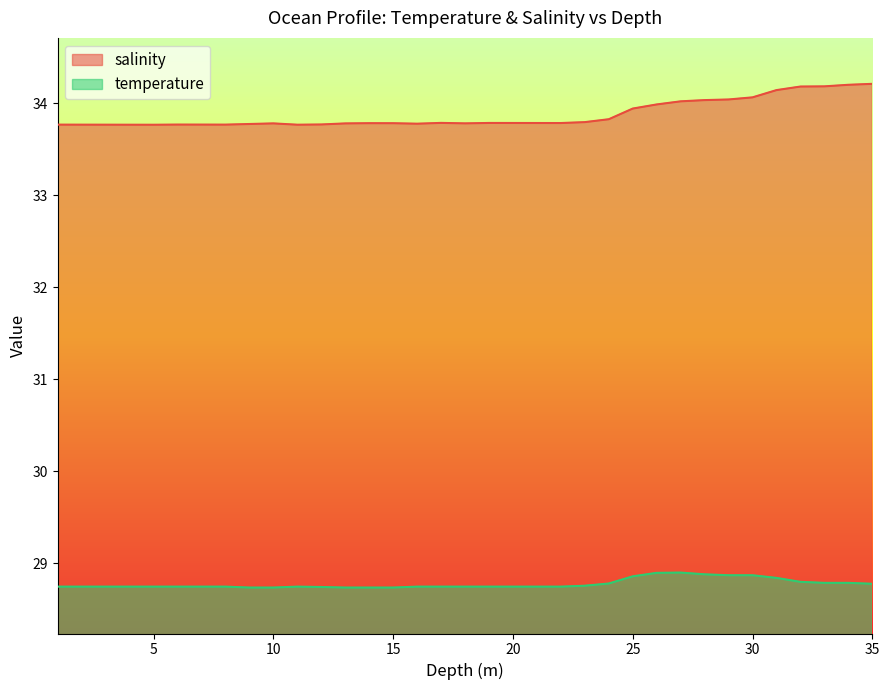

Which category has the lowest value across all series?

9.0